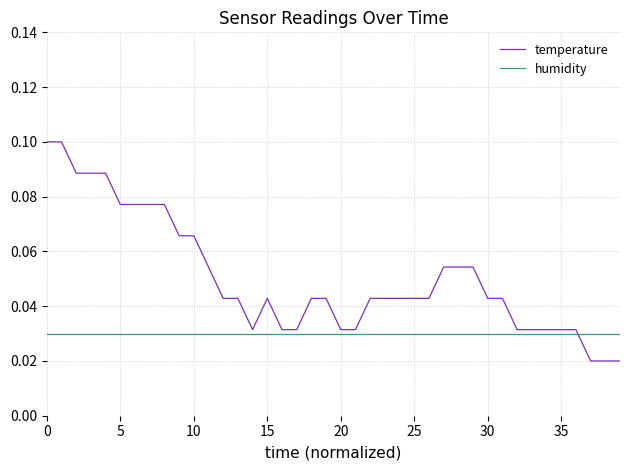

List the series in order of their peak value, highest first.

temperature, humidity